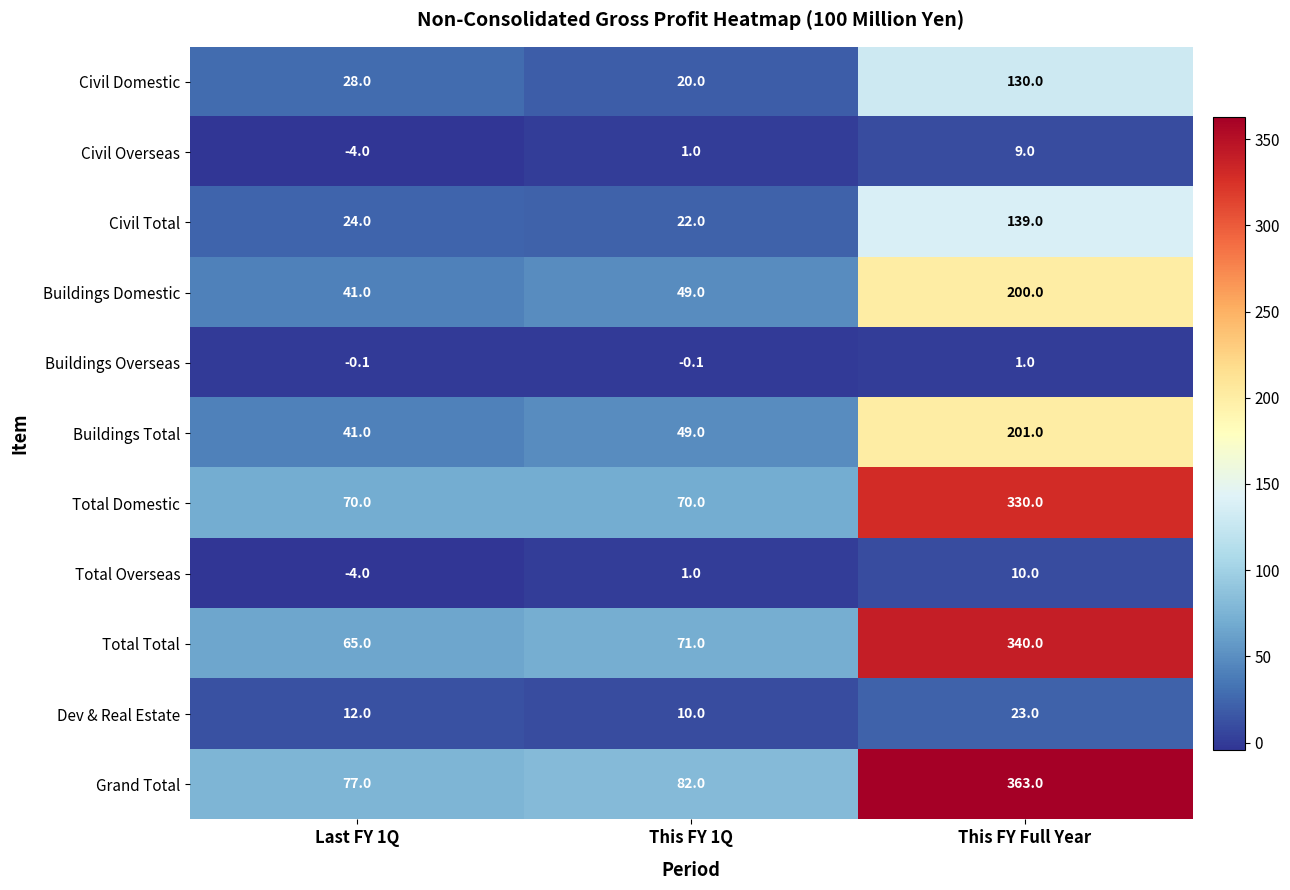

What is the sum of all Total Domestic values?

470.0